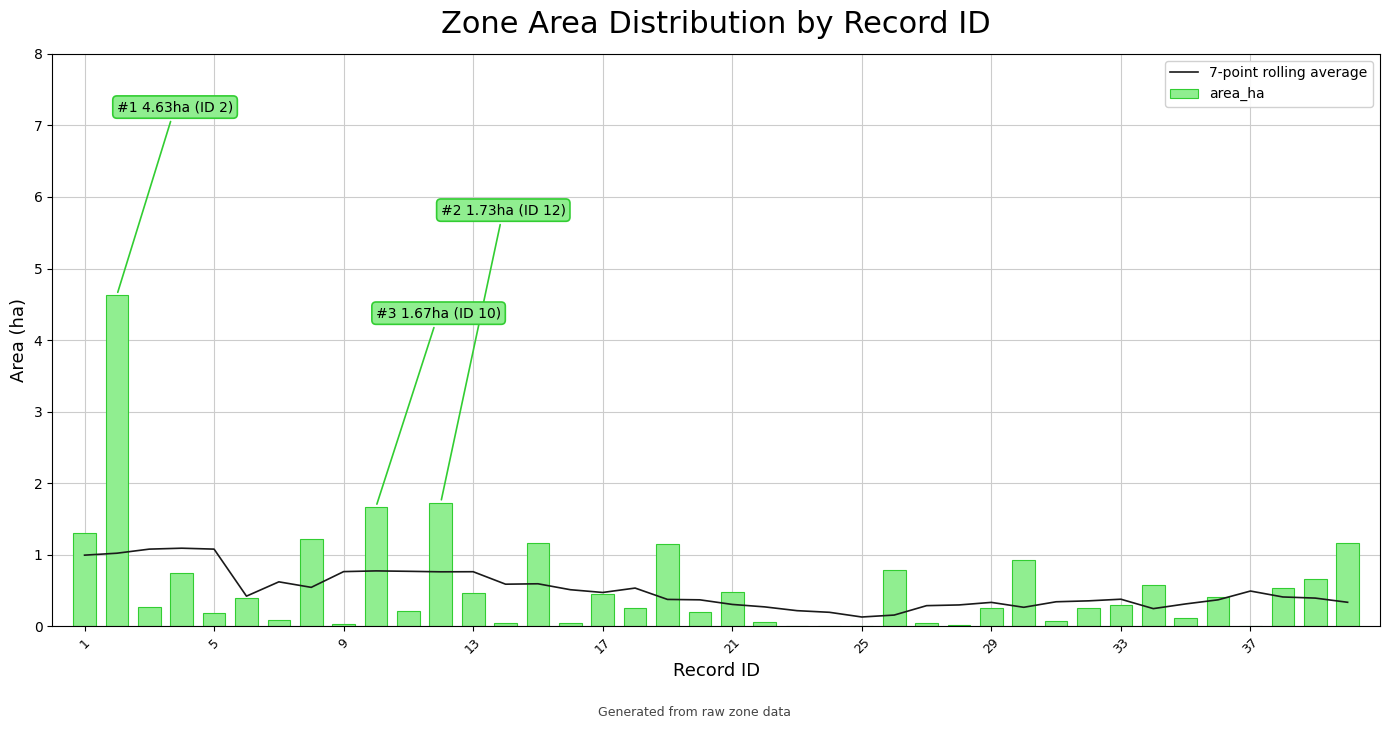

What is the sum of all area_ha values?

22.9